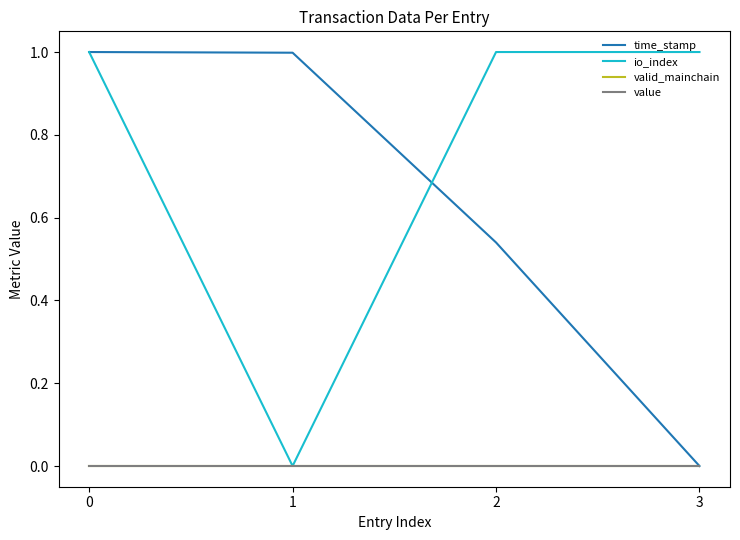

True or false: value and time_stamp cross at least once.

False